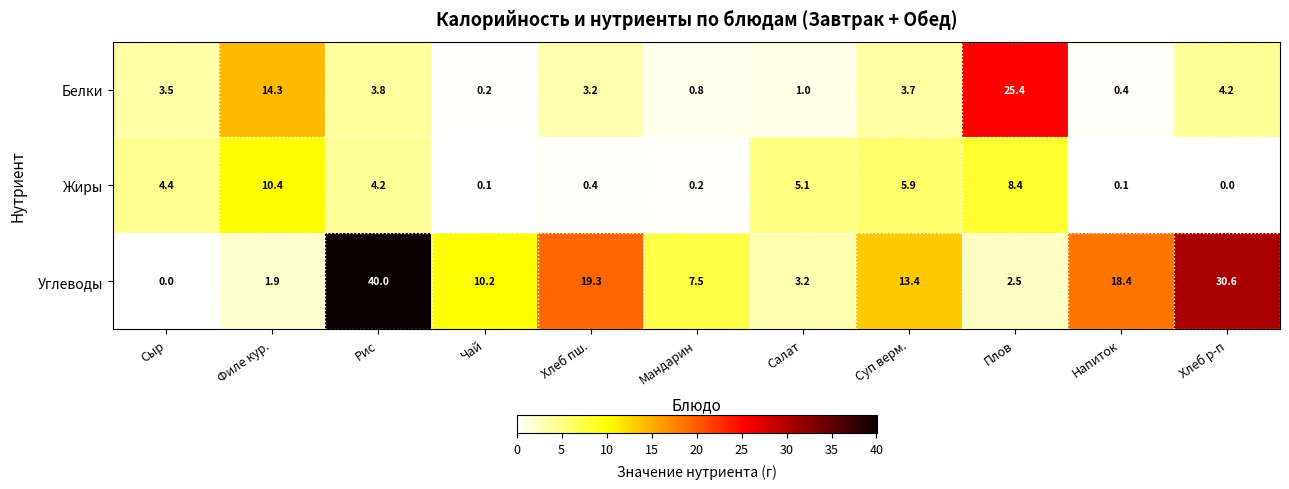

How many categories are shown in the chart?

11